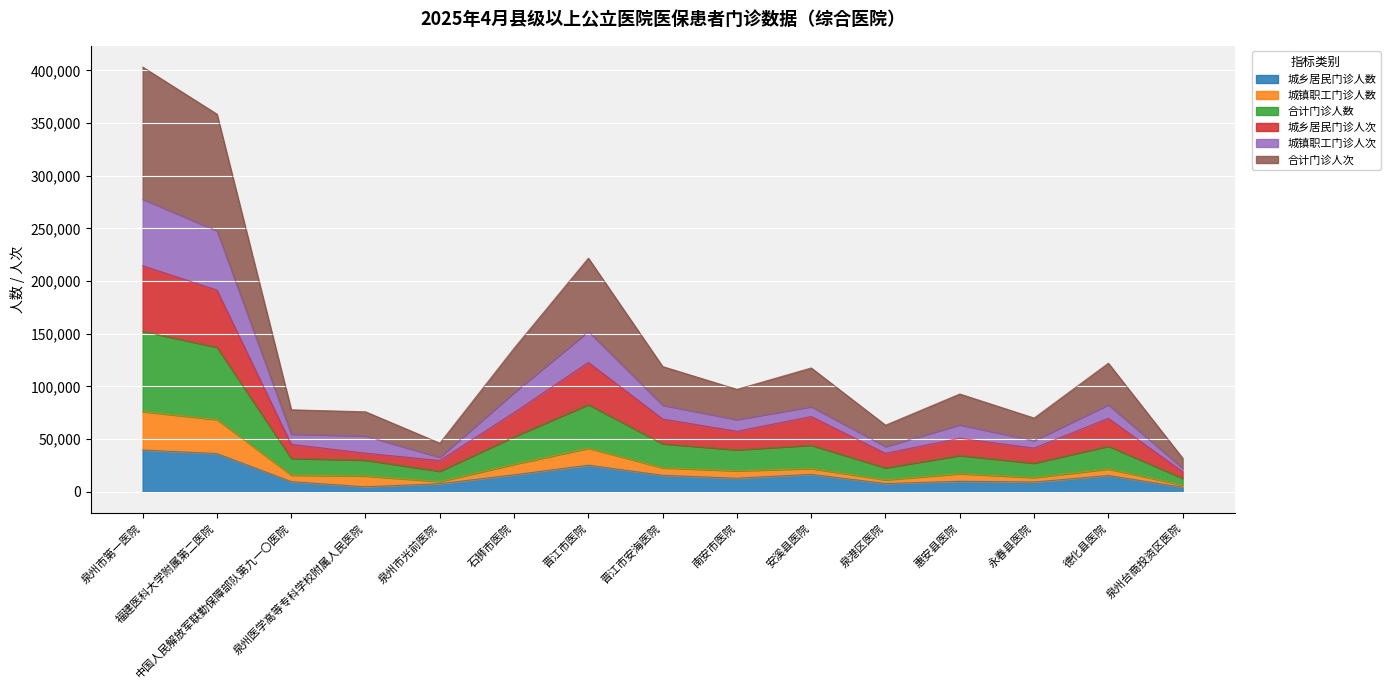

True or false: 合计门诊人数 and 城镇职工门诊人次 intersect in this chart.

False